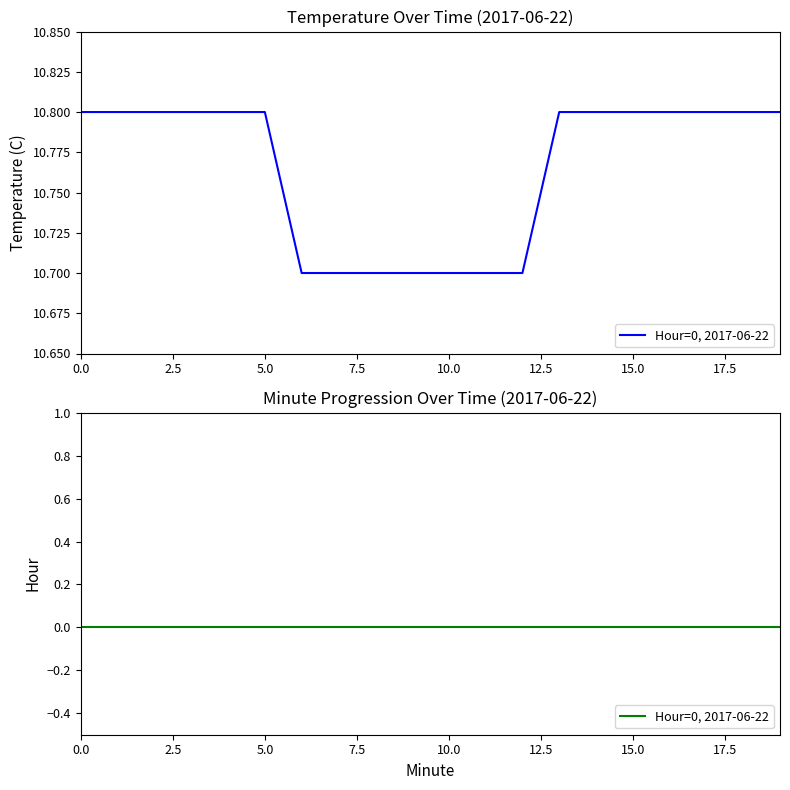

List the labels in order of value, smallest first.

6, 7, 8, 9, 10, 11, 12, 0, 1, 2, 3, 4, 5, 13, 14, 15, 16, 17, 18, 19